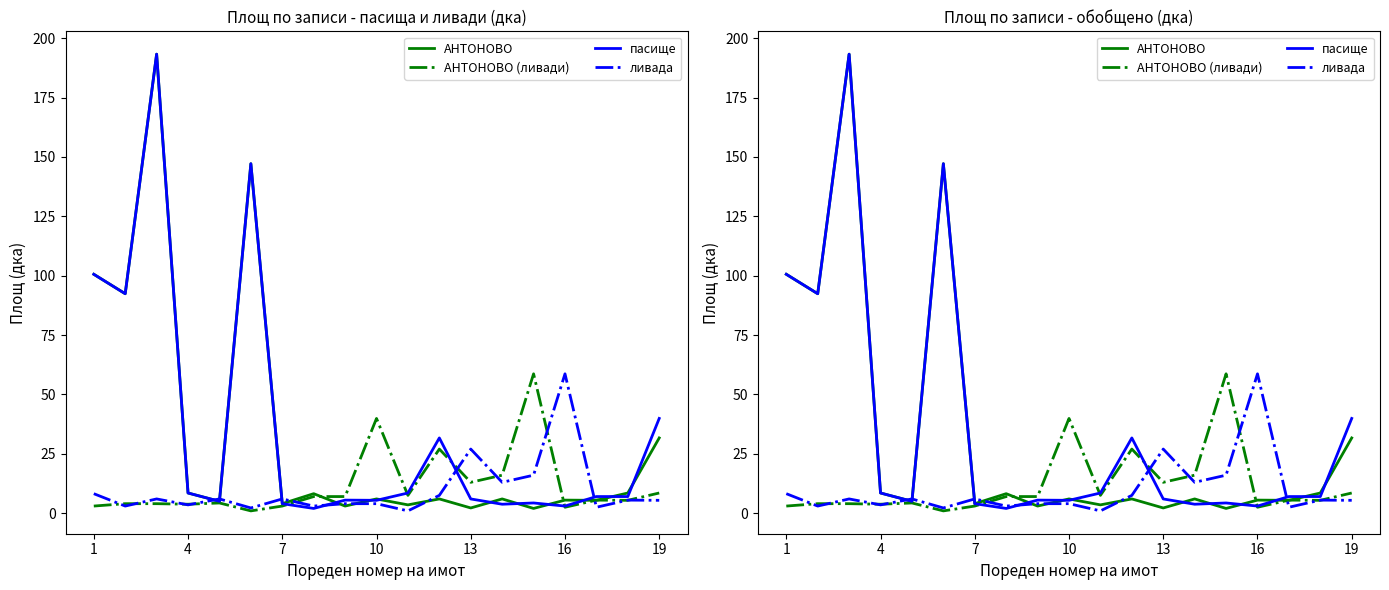

In АНТОНОВО (ливади), how many points are higher than both neighbors (excluding endpoints)?

5